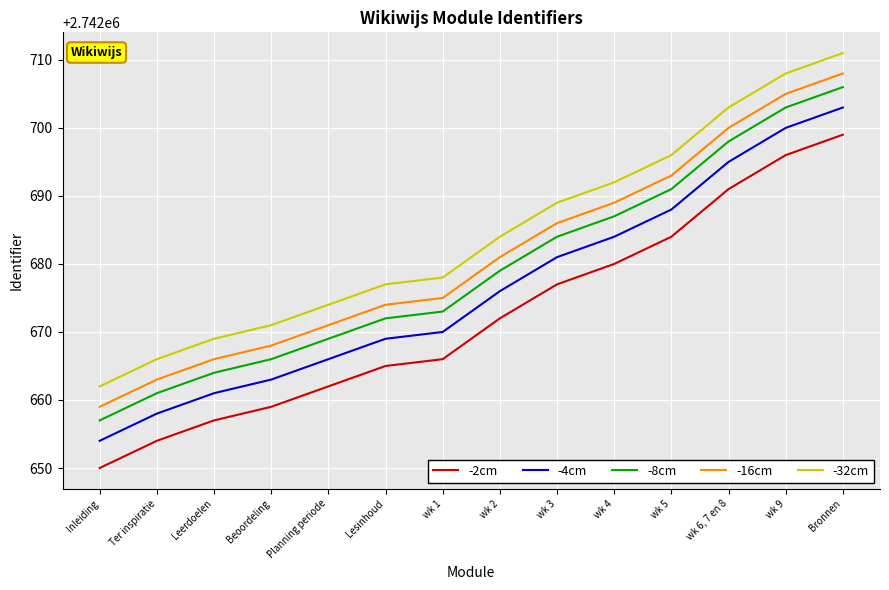

True or false: -4cm has more than 0 points higher than both neighbors.

False